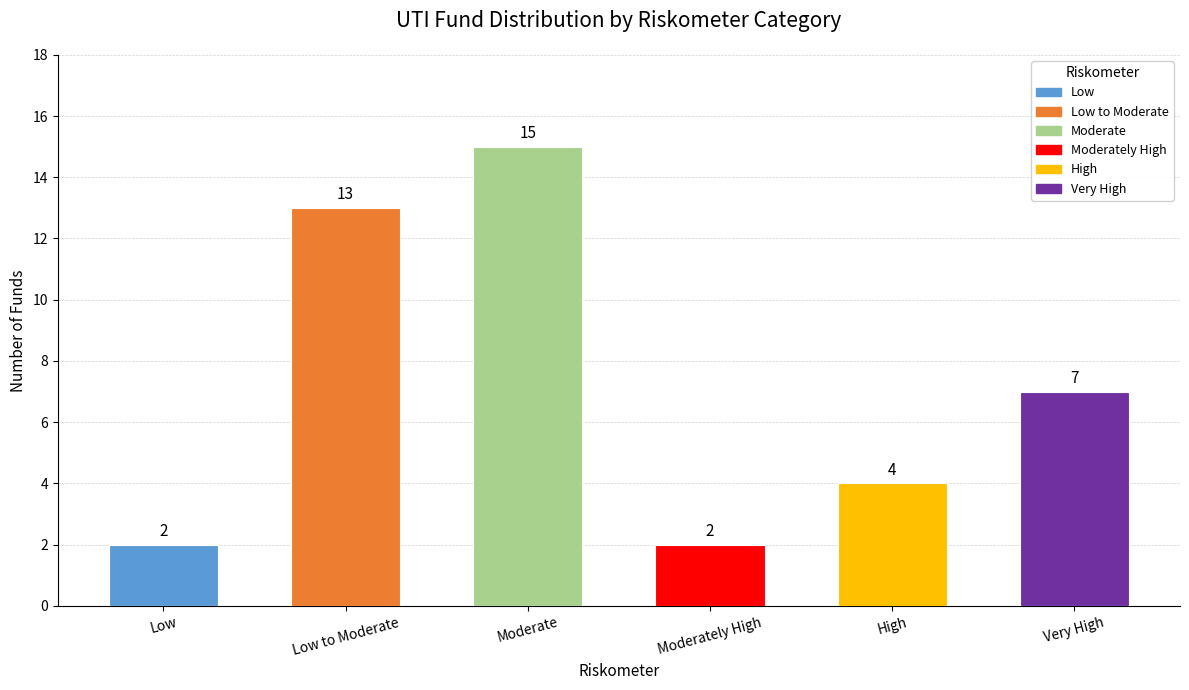

What is the value of the 1st bar from the left?

2